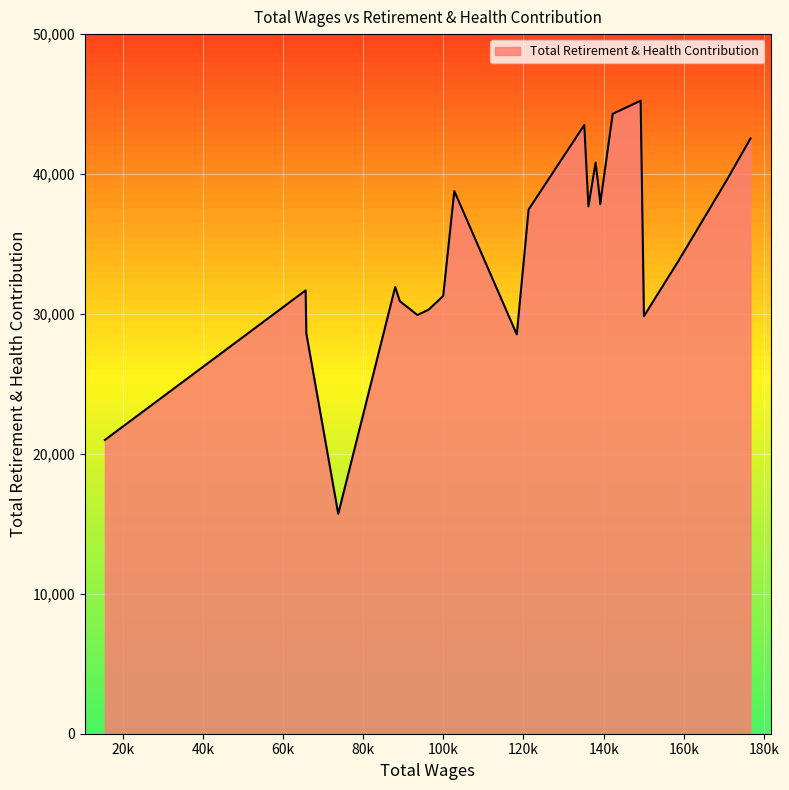

What is the maximum value shown in the chart?

45240